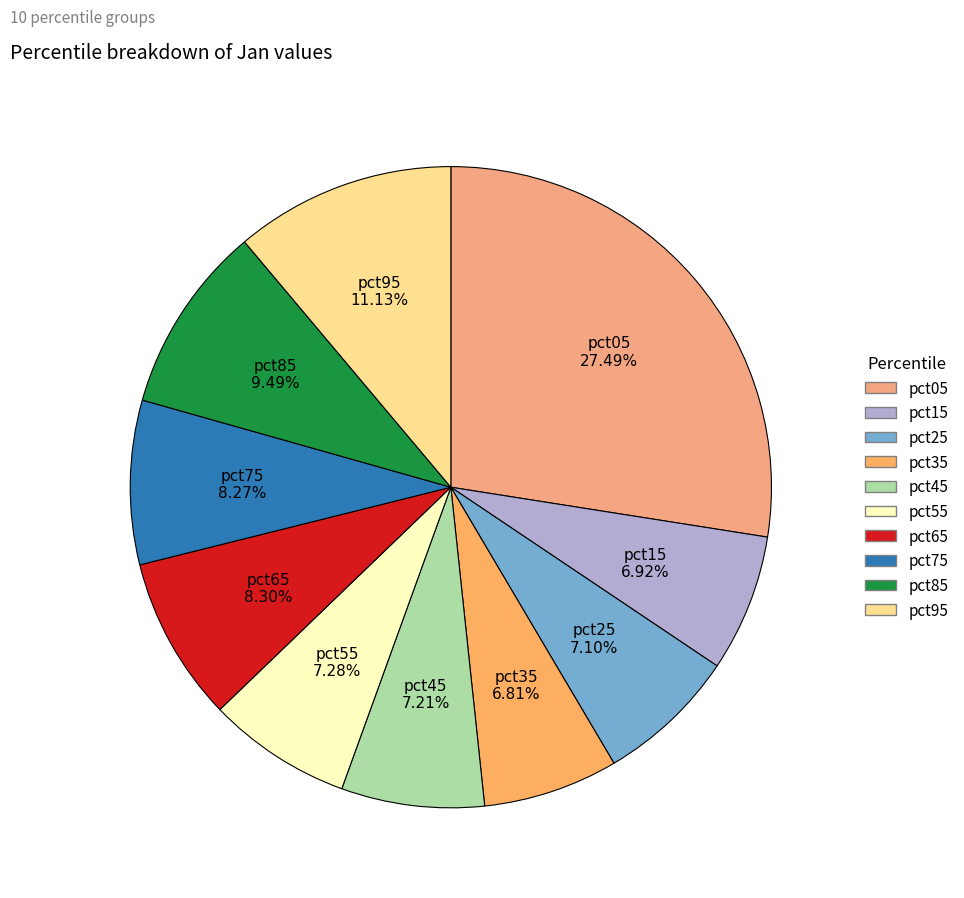

What percentage is the pct65 slice, to the nearest percent?

8%